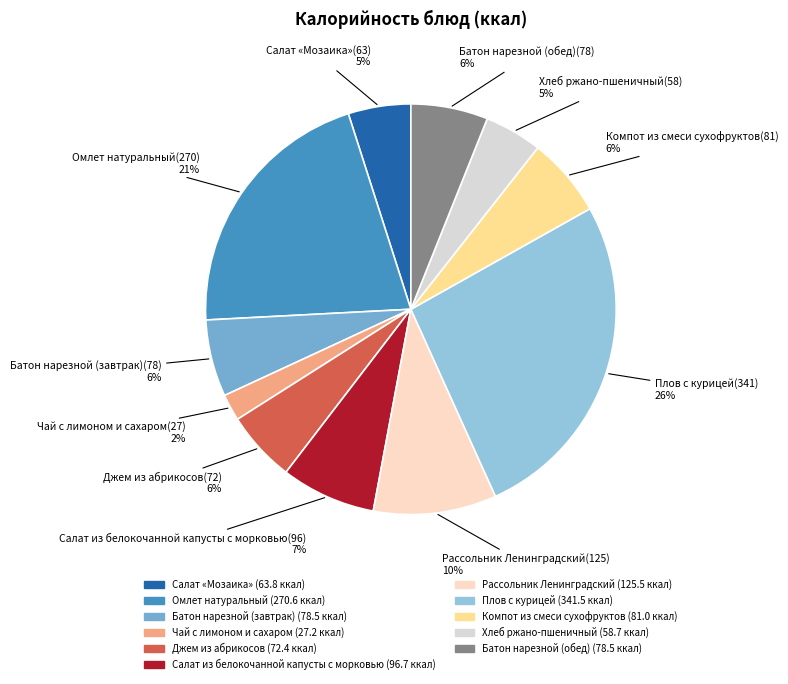

Is it true that Салат «Мозаика» is 13% of the pie?

False